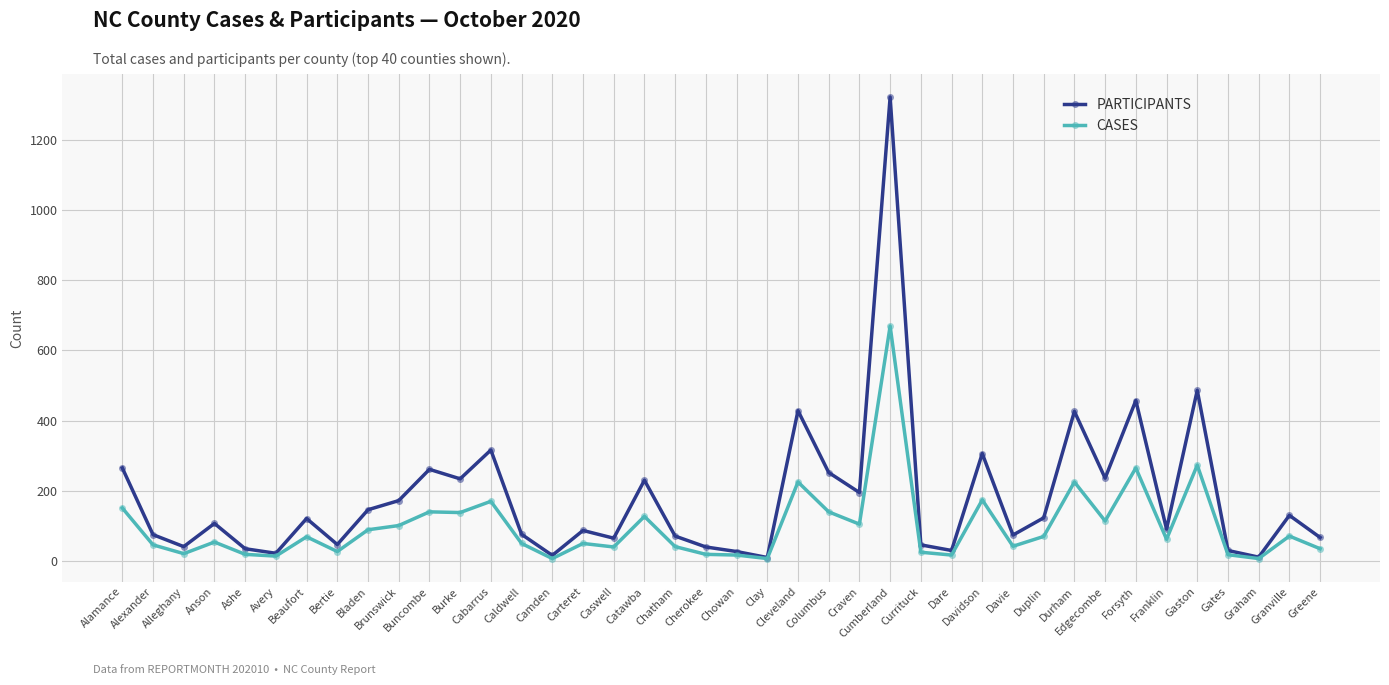

How many categories are shown in the chart?

40